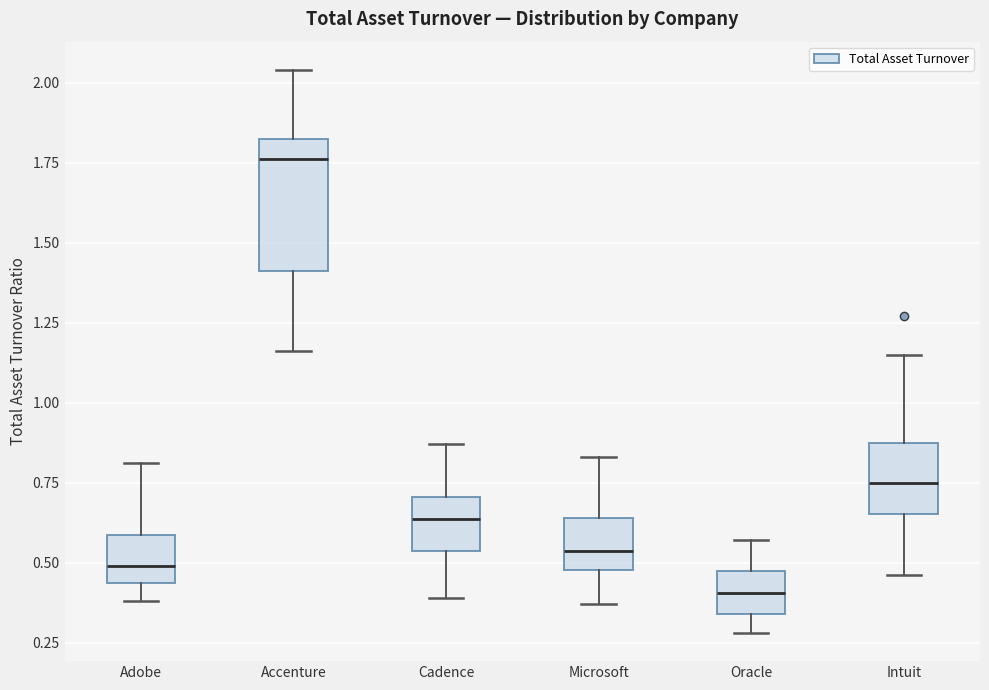

Reading left to right, transcribe this box plot: for each box, give where its median line is, the range the box spans, and where its two whiskers end, as read against the y-axis. The values are not printed on the chart, so give them approximately, as read against the axis.

Adobe: median 0.50, box 0.45 to 0.60, whiskers 0.40 to 0.80
Accenture: median 1.75, box 1.40 to 1.80, whiskers 1.15 to 2.05
Cadence: median 0.65, box 0.55 to 0.70, whiskers 0.40 to 0.85
Microsoft: median 0.55, box 0.50 to 0.65, whiskers 0.35 to 0.85
Oracle: median 0.40, box 0.35 to 0.45, whiskers 0.30 to 0.55
Intuit: median 0.75, box 0.65 to 0.90, whiskers 0.45 to 1.15